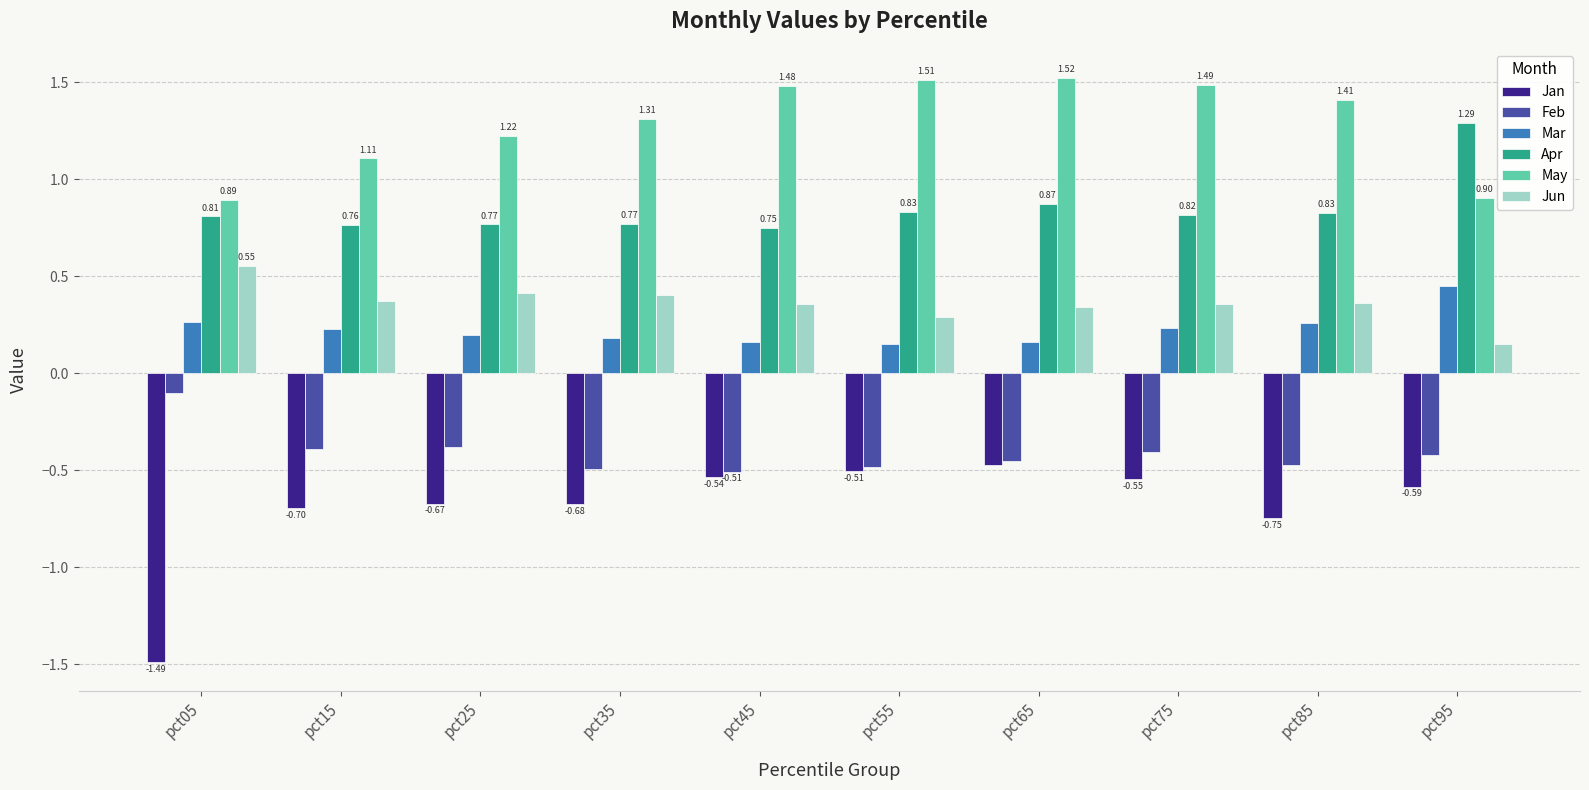

At which label does Mar reach its peak?

pct95